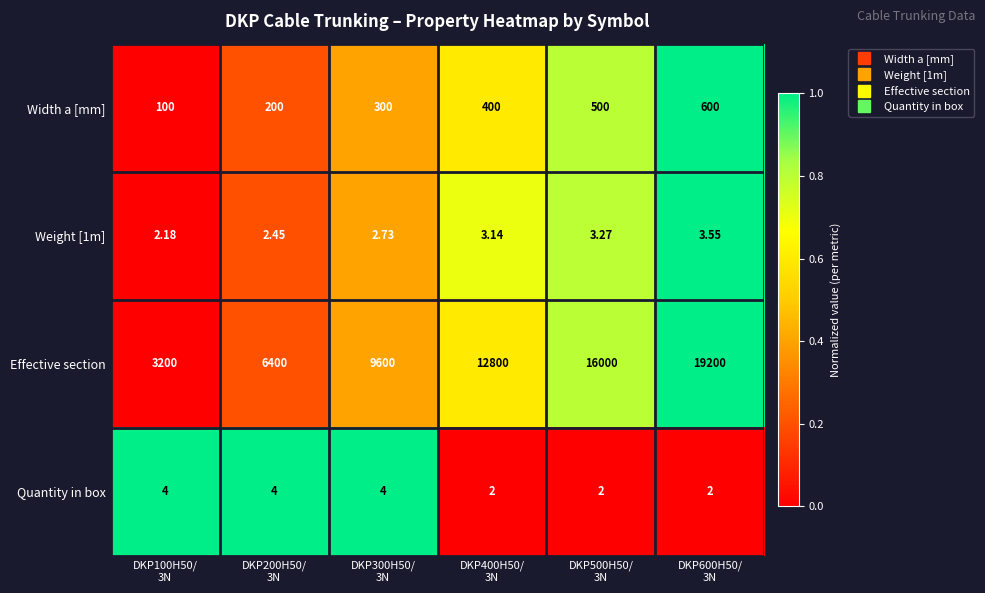

Which series has the widest spread of values?

Effective section